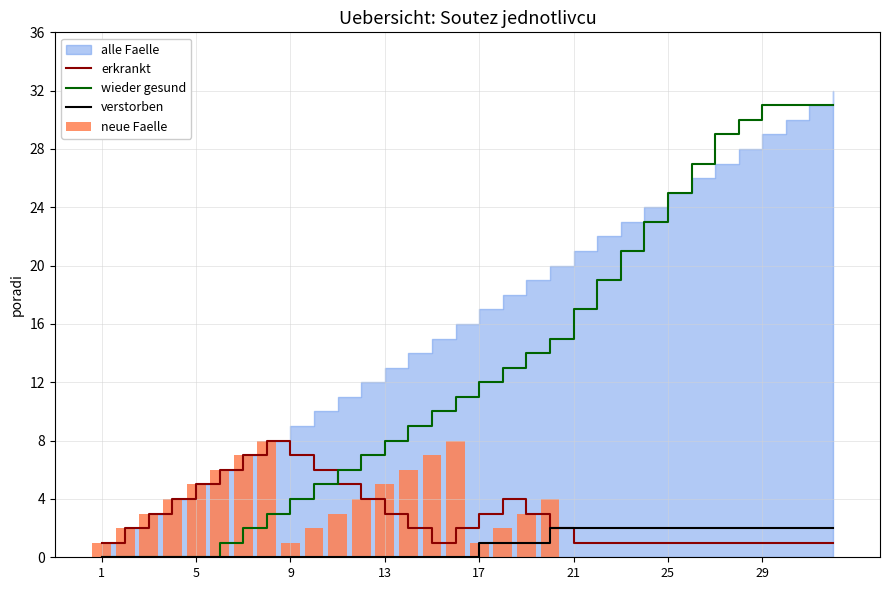

Which series has the largest range (max minus min)?

wieder gesund